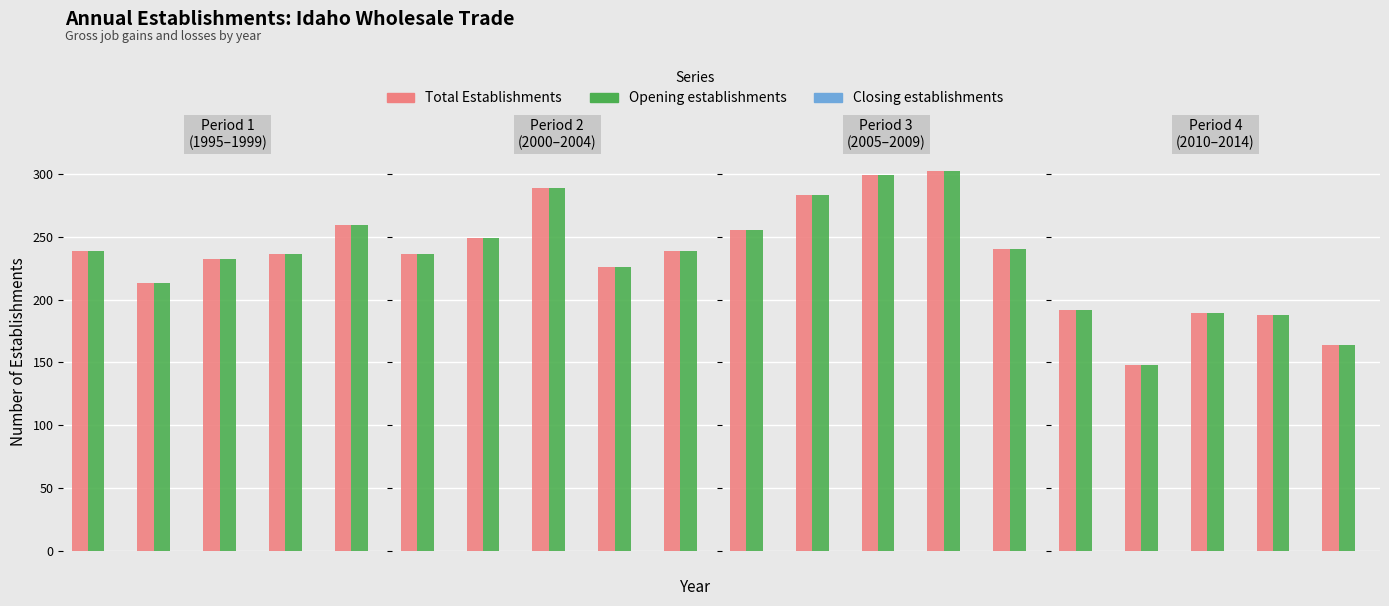

What are all the series names shown in the legend?

Total Establishments, Opening establishments, Closing establishments